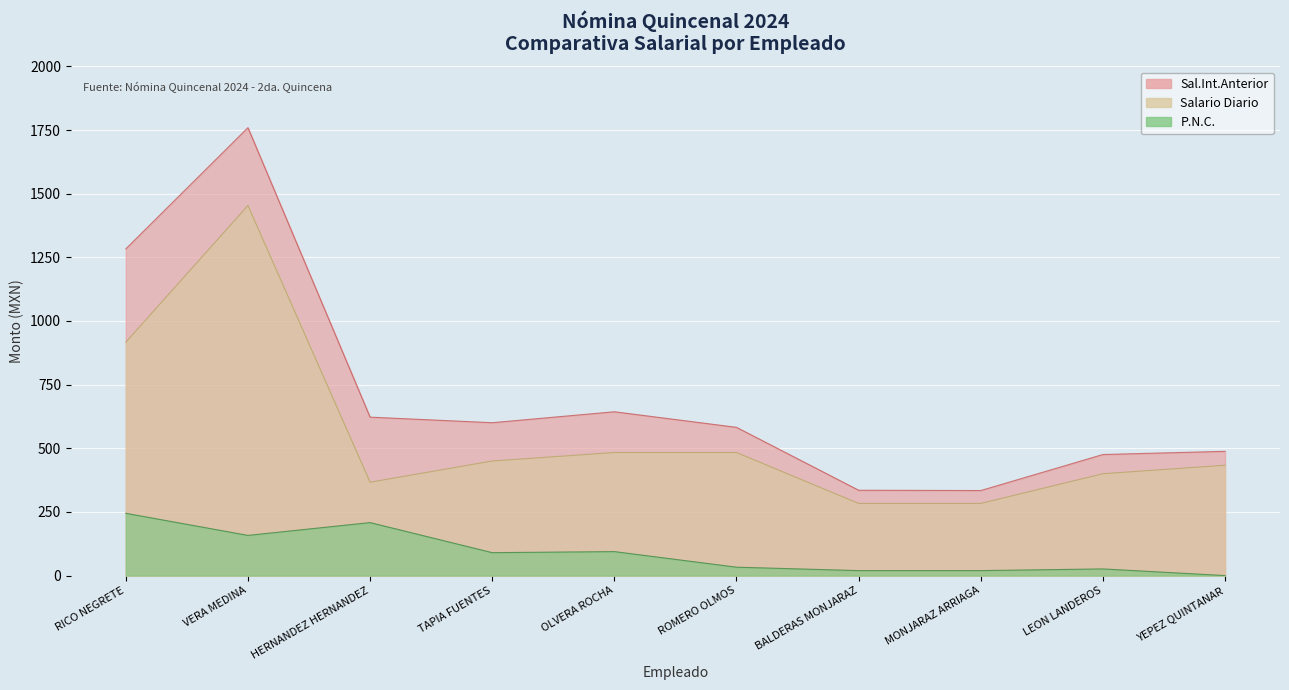

What is the approximate value of Salario Diario at MONJARAZ ARRIAGA?

283.3